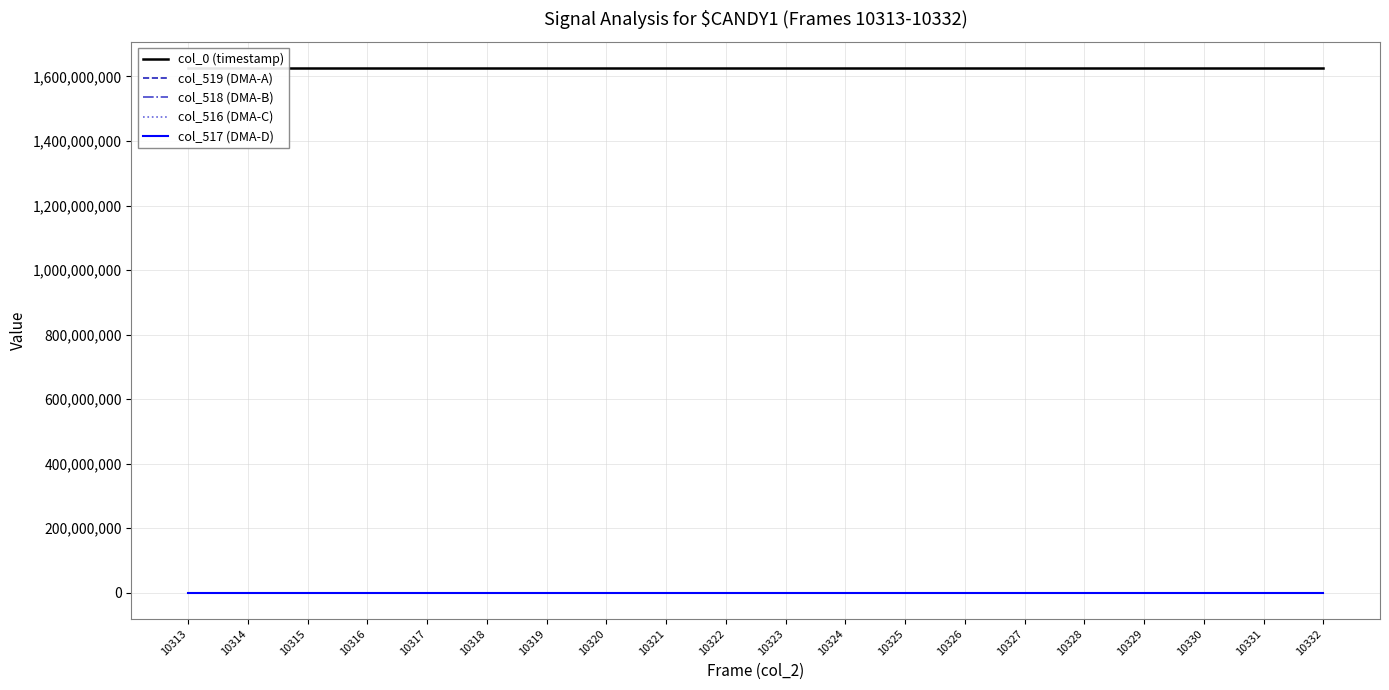

True or false: col_519 (DMA-A) has a value of 65535.0 at 10317.

True